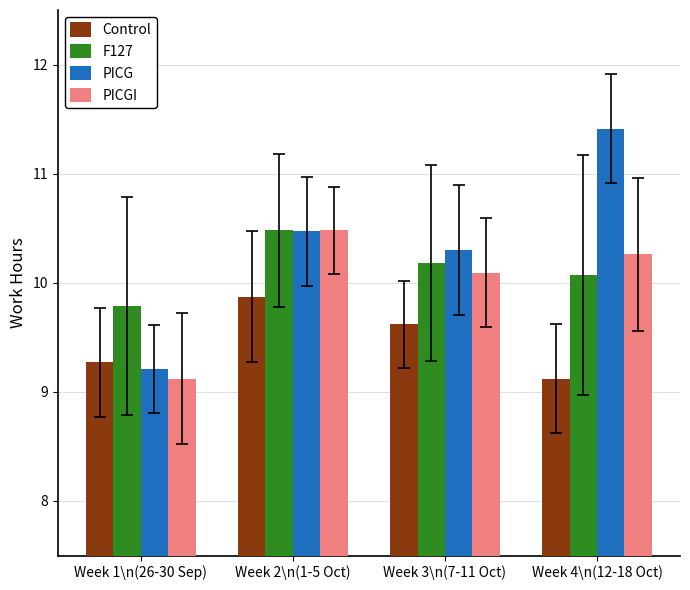

Read the PICG value at Week 2\n(1-5 Oct).

10.5